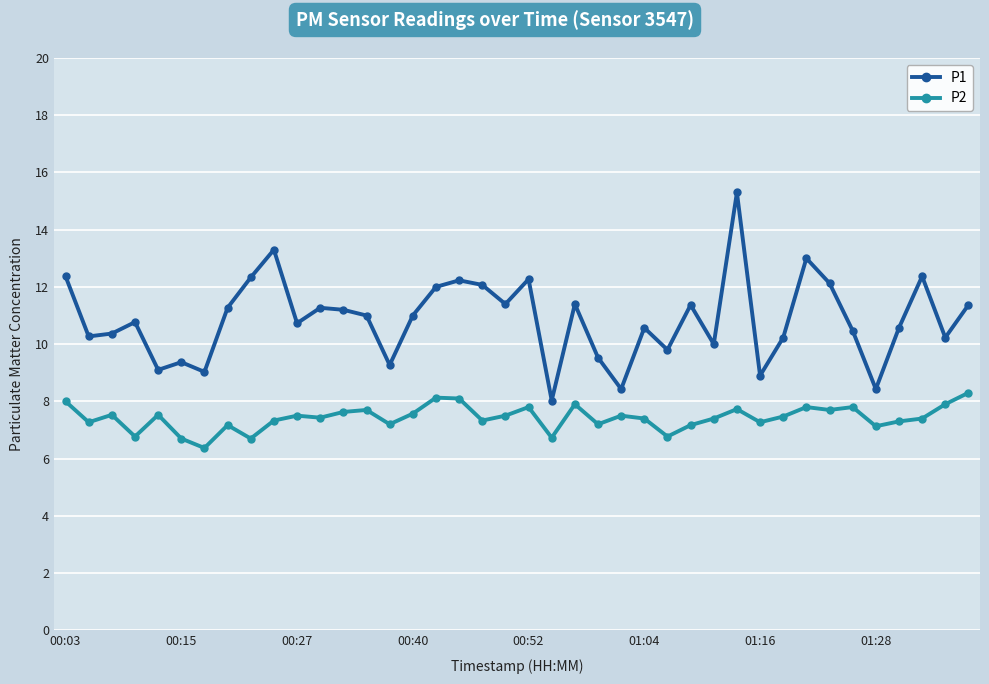

How many distinct data groups are displayed?

2